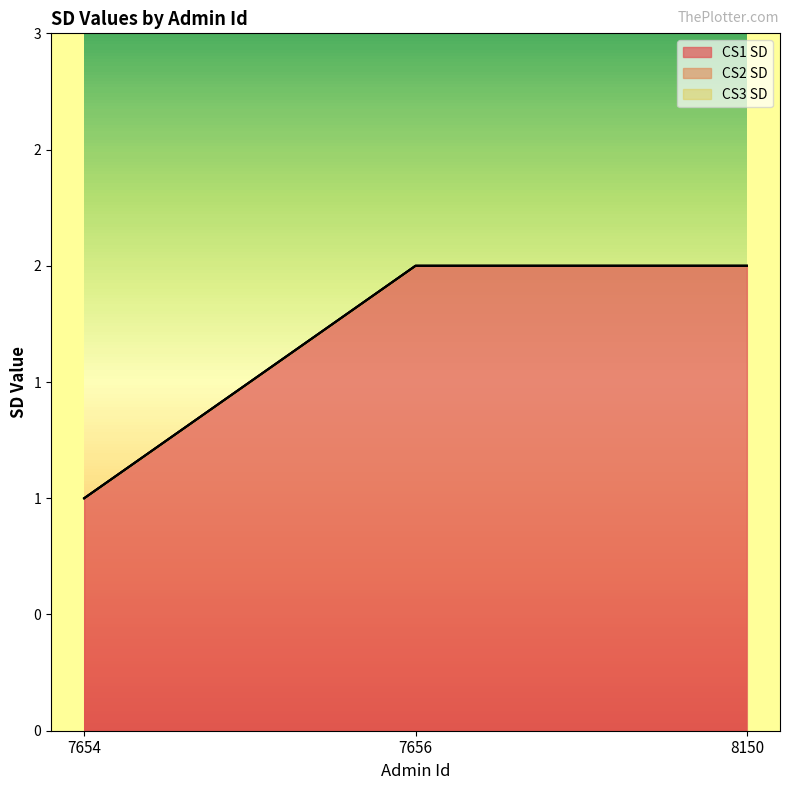

What are all the series names shown in the legend?

CS1 SD, CS2 SD, CS3 SD